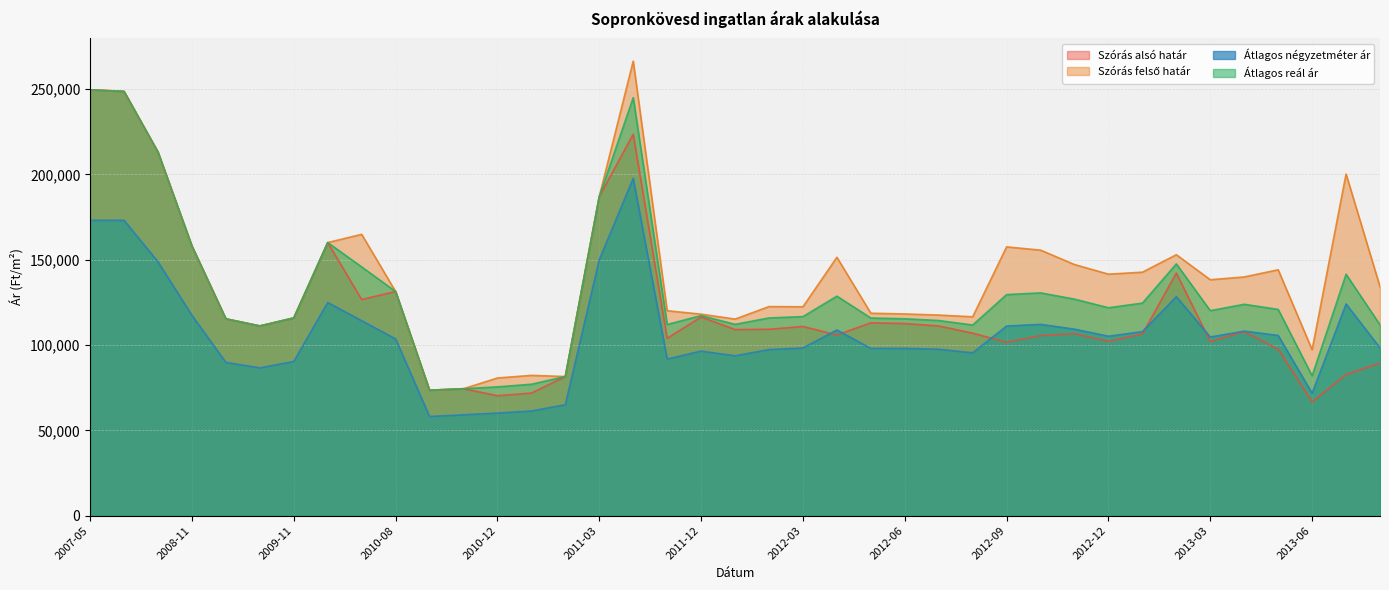

Reading left to right, extract all data points from this chart.

Szórás alsó határ: 249548	248576	213037	157969	115320	111160	115859	160014	126664	131332	73507	74366	70279	71816	81526	186972	223494	103947	116382	109033	109203	110865	105849	112992	112560	111134	106934	101574	105501	106595	102146	106420	142129	101996	107855	97597	66677	82720	89447
Szórás felső határ: 249548	248576	213037	157969	115320	111160	115859	160014	164830	131332	73507	74366	80663	82200	81526	186972	266330	120071	118062	115175	122499	122397	151397	118614	118182	117532	116506	157484	155579	147131	141496	142658	152891	138228	139861	144065	97189	200176	134137
Átlagos négyzetméter ár: 173076	173076	148717	117379	89806	86592	90357	124901	114226	103552	58108	59106	60104	61328	65000	150000	197645	91784	96427	93661	97289	98260	108799	98007	98007	97487	95435	111088	112102	109260	105138	107821	128309	104667	108127	105594	71712	124027	98301
Átlagos reál ár: 249548	248576	213037	157969	115320	111160	115859	160014	145747	131332	73507	74366	75471	77008	81526	186972	244912	112009	117222	112104	115851	116631	128623	115803	115371	114333	111720	129529	130540	126863	121821	124539	147510	120112	123858	120831	81933	141448	111792